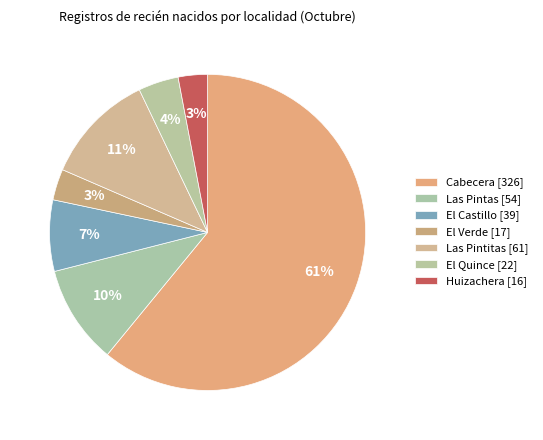

Count the number of slices in the pie.

7